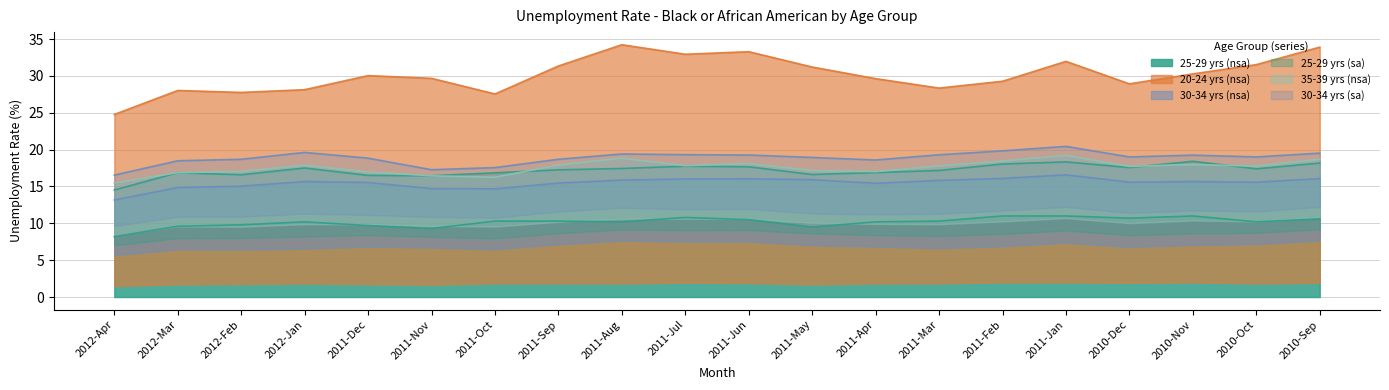

Where is the first local minimum for 35-39 yrs (nsa)?

2011-Oct